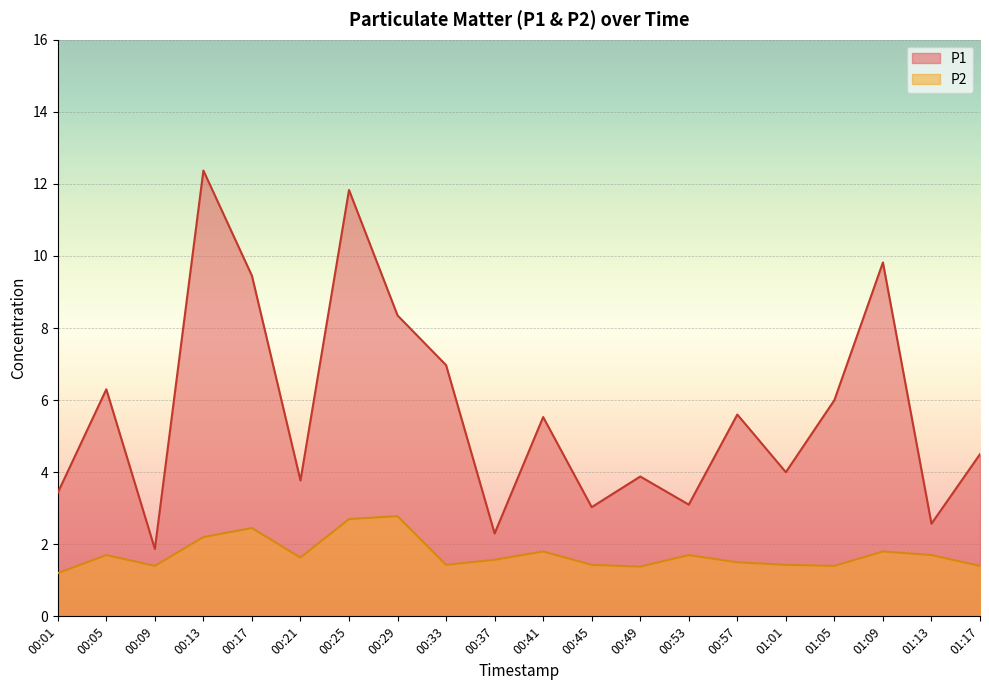

Between 00:13 and 00:45, which is larger?

00:13